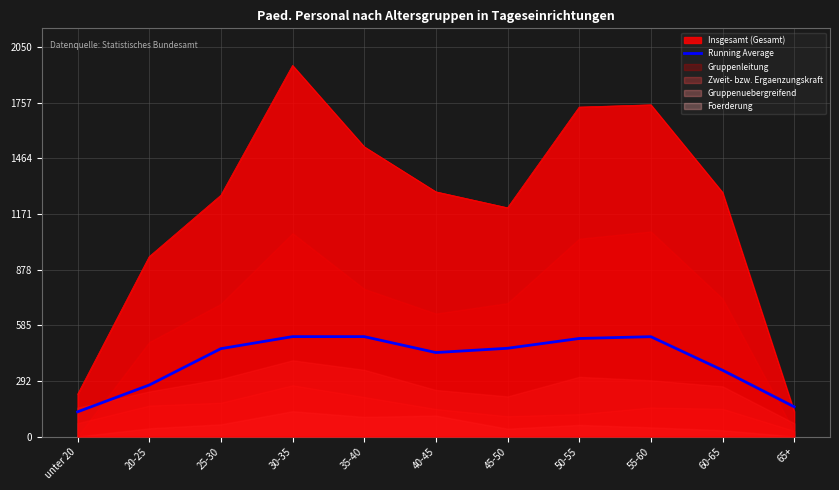

How many points are higher than both their immediate neighbors (excluding endpoints)?

1